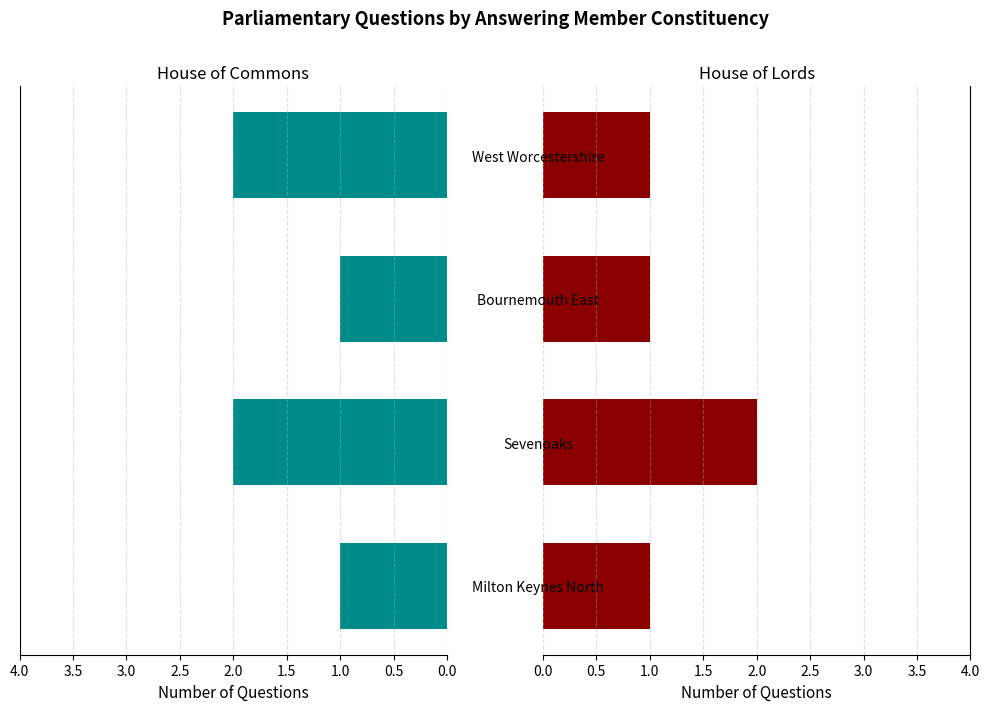

Reading right to left, list all the values displayed in this chart.

House of Commons: 2	1	2	1
House of Lords: 1	1	2	1